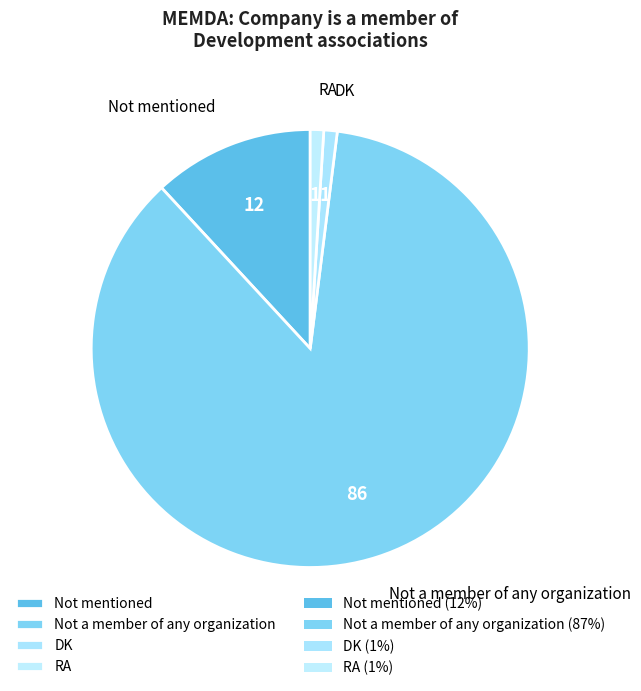

What is the majority slice?

Not a member of any organization